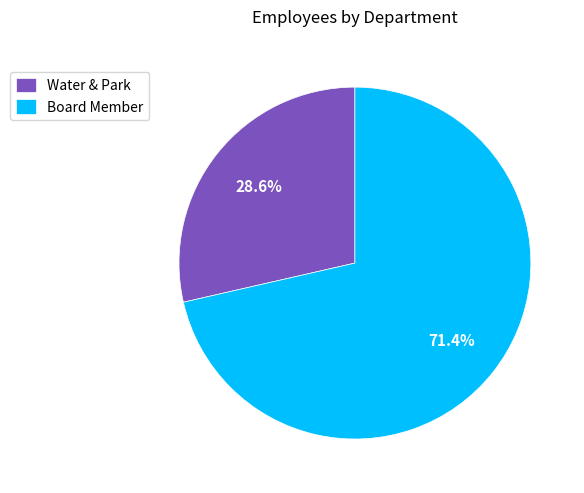

What percentage is the Board Member slice, to the nearest percent?

71%